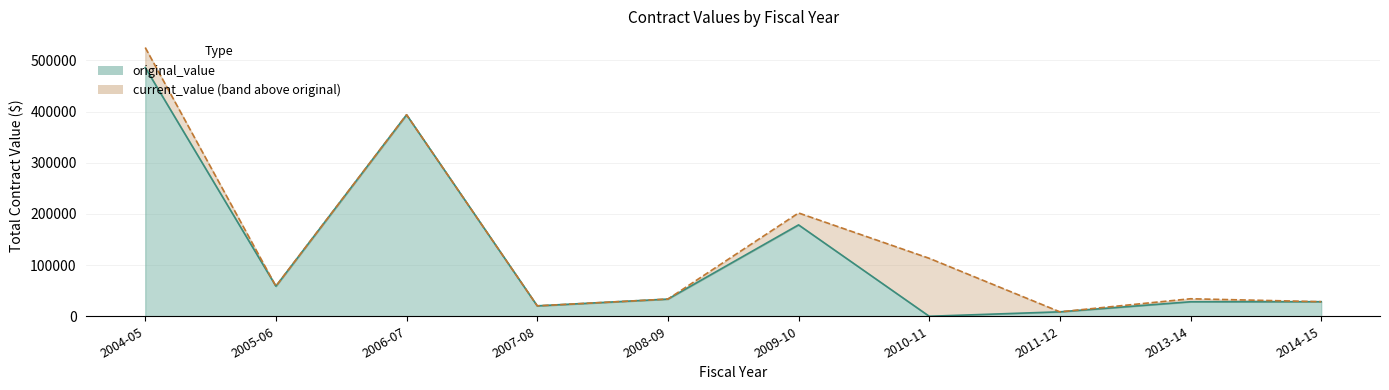

Reading left to right, what are all the values shown in this chart?

original_value: 2004-05=486000.1	2005-06=58835.2	2006-07=393661.8	2007-08=20363.8	2008-09=33600.0	2009-10=178537.4	2010-11=0.0	2011-12=8692.6	2013-14=28360.5	2014-15=28477.5
current_value: 2004-05=524999.1	2005-06=58835.2	2006-07=393661.8	2007-08=20363.8	2008-09=33600.0	2009-10=201837.4	2010-11=113248.8	2011-12=8692.6	2013-14=34219.5	2014-15=28477.5